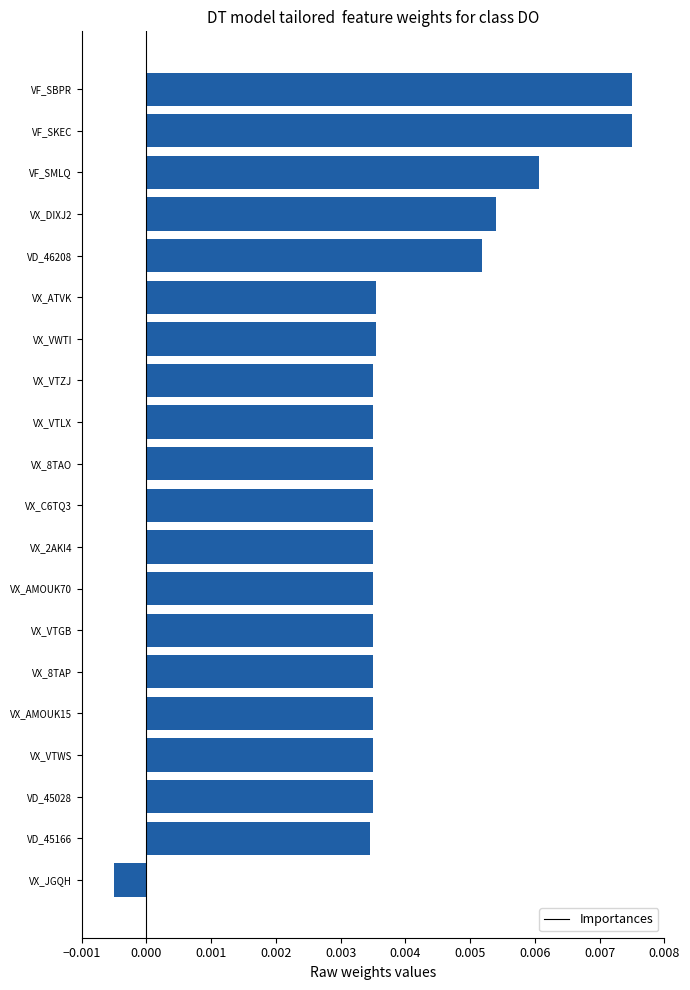

How many values exceed 0?

19